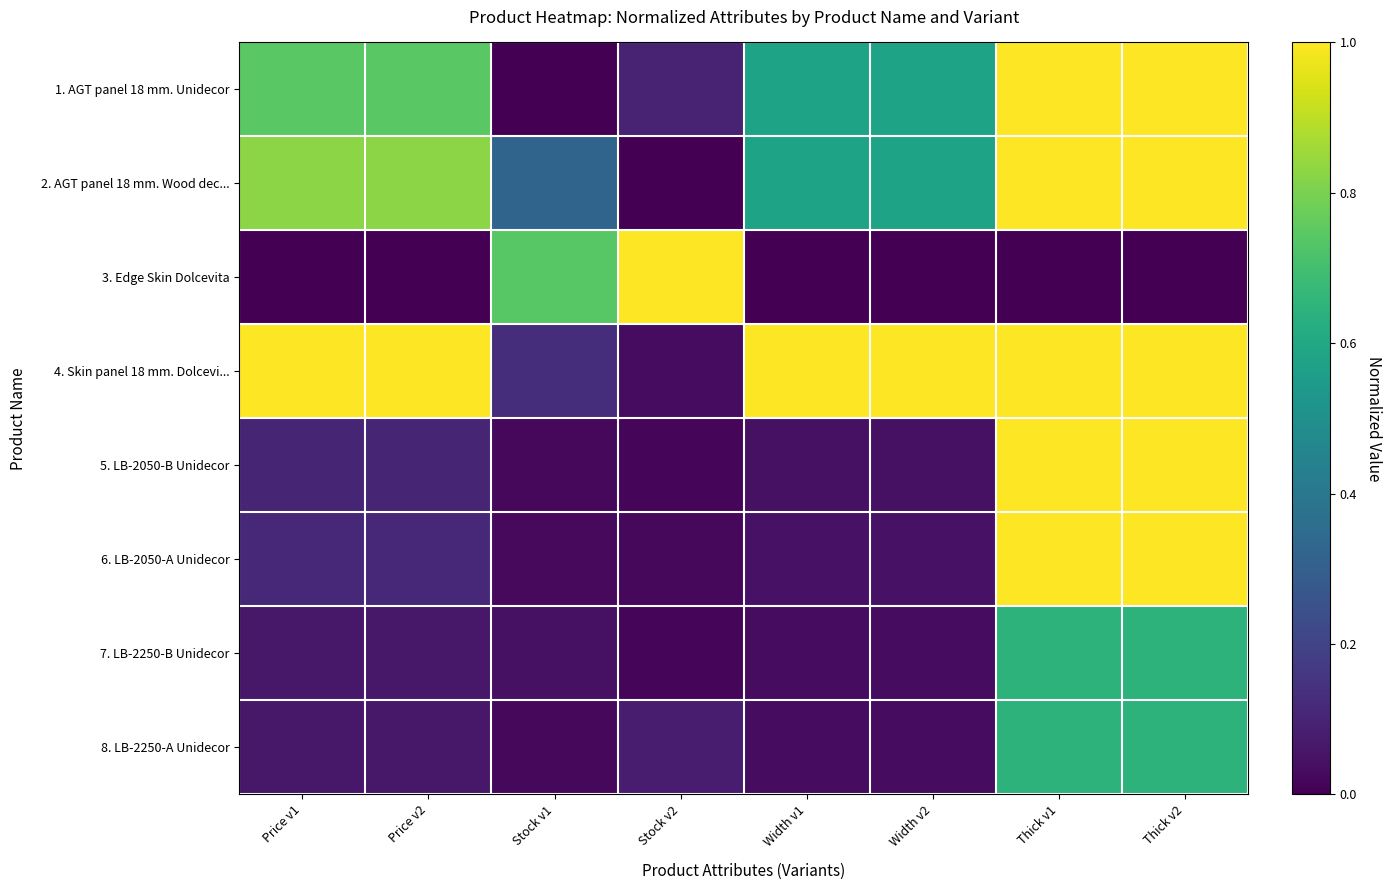

At Thick v1, list the series in order from largest to smallest.

1. AGT panel 18 mm. Unidecor, 2. AGT panel 18 mm. Wood dec..., 4. Skin panel 18 mm. Dolcevi..., 5. LB-2050-B Unidecor, 6. LB-2050-A Unidecor, 7. LB-2250-B Unidecor, 8. LB-2250-A Unidecor, 3. Edge Skin Dolcevita